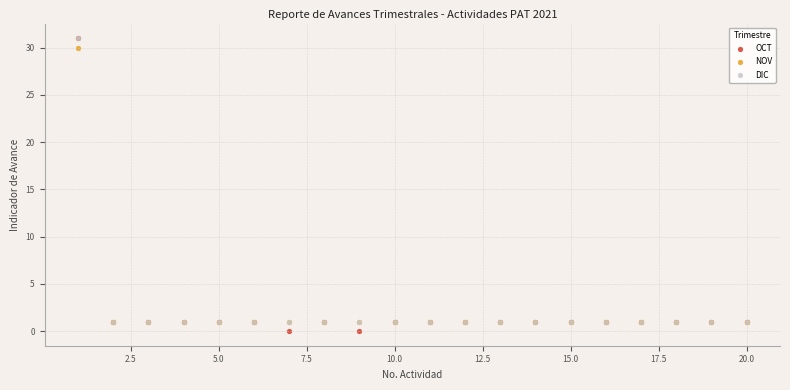

Which series has the largest Y range (max minus min)?

OCT